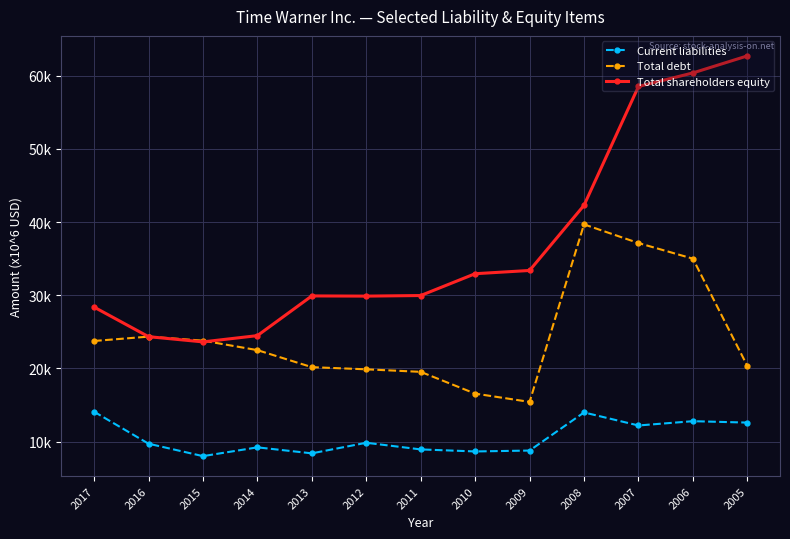

Does the chart have visible grid lines?

Yes